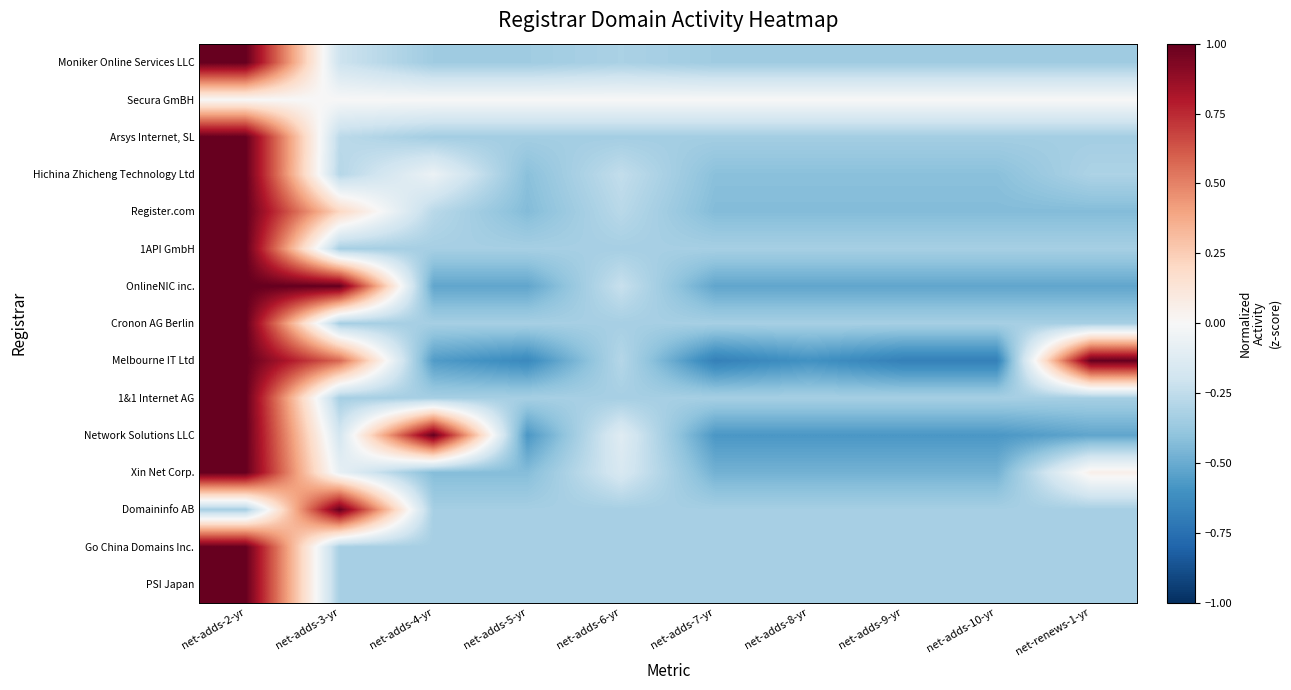

Which has a higher value, net-adds-5-yr or net-renews-1-yr?

net-adds-5-yr